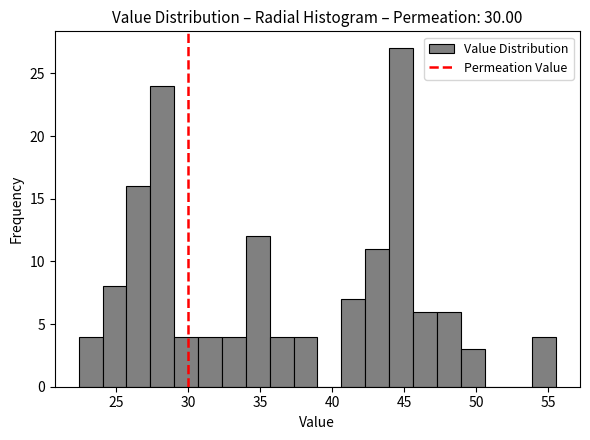

Read against the x-axis, roughly where is the centre of the tallest bar?

45.0